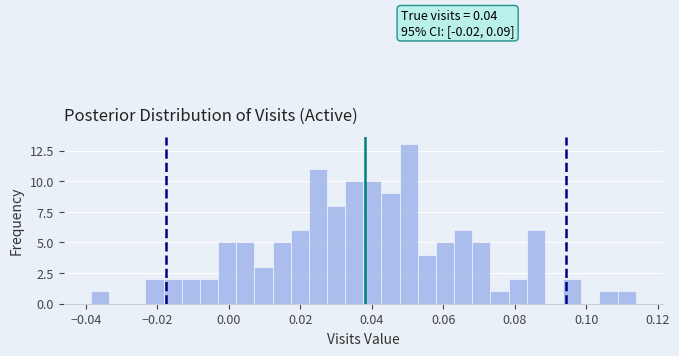

Read against the x-axis, roughly where is the centre of the tallest bar?

0.050